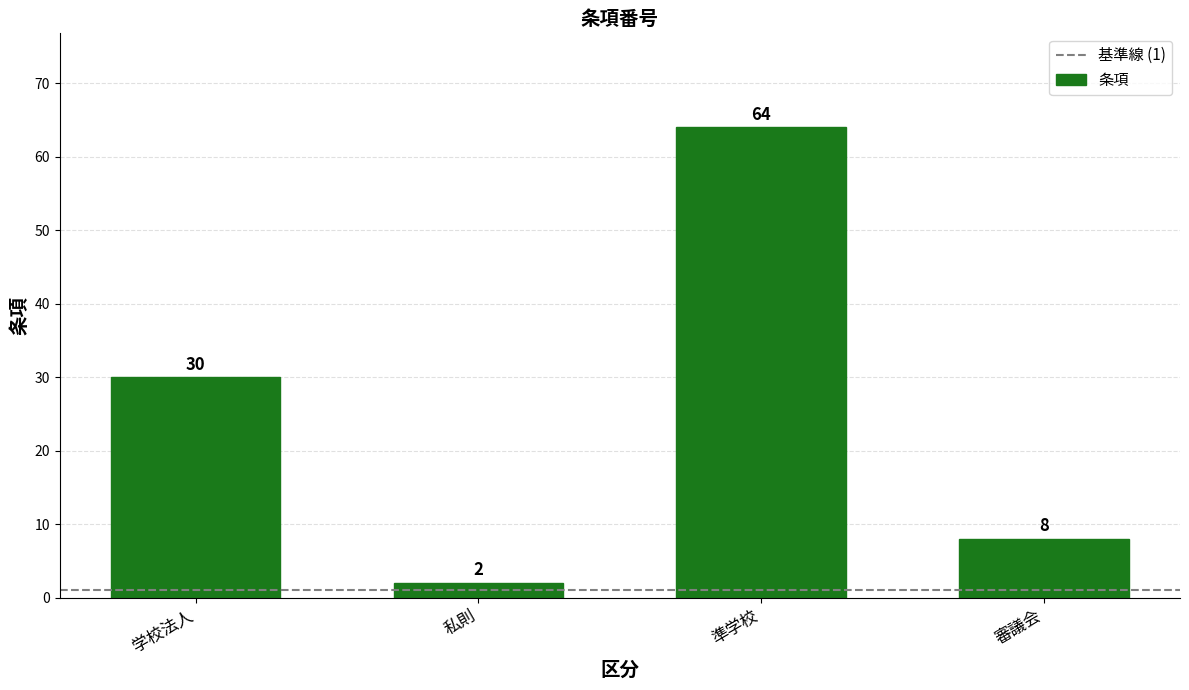

How many categories are shown in the chart?

4